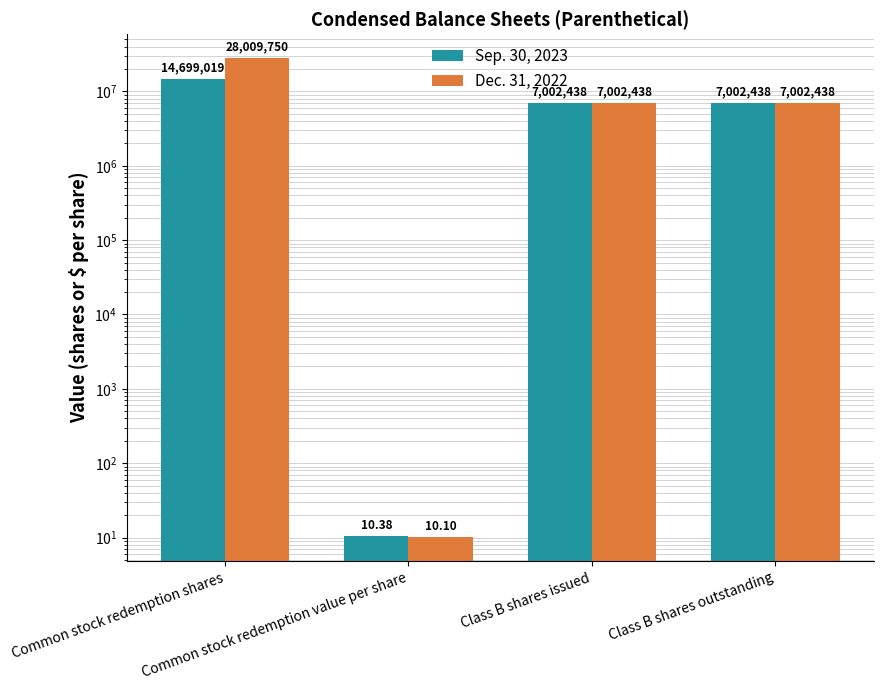

Which has a higher value, Class B shares issued or Common stock redemption value per share?

Class B shares issued